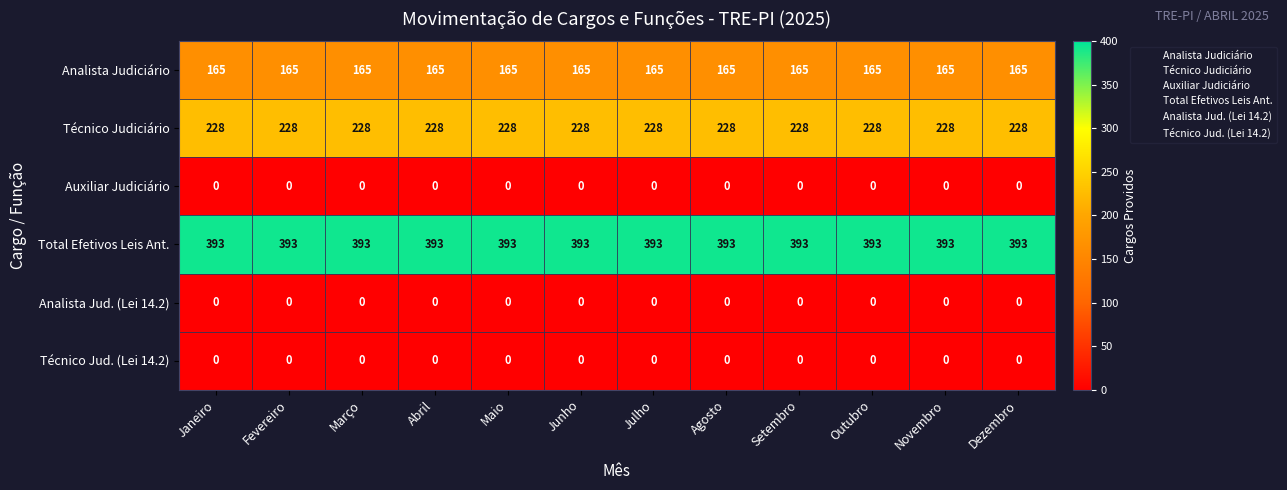

Count the number of data series in this chart.

6